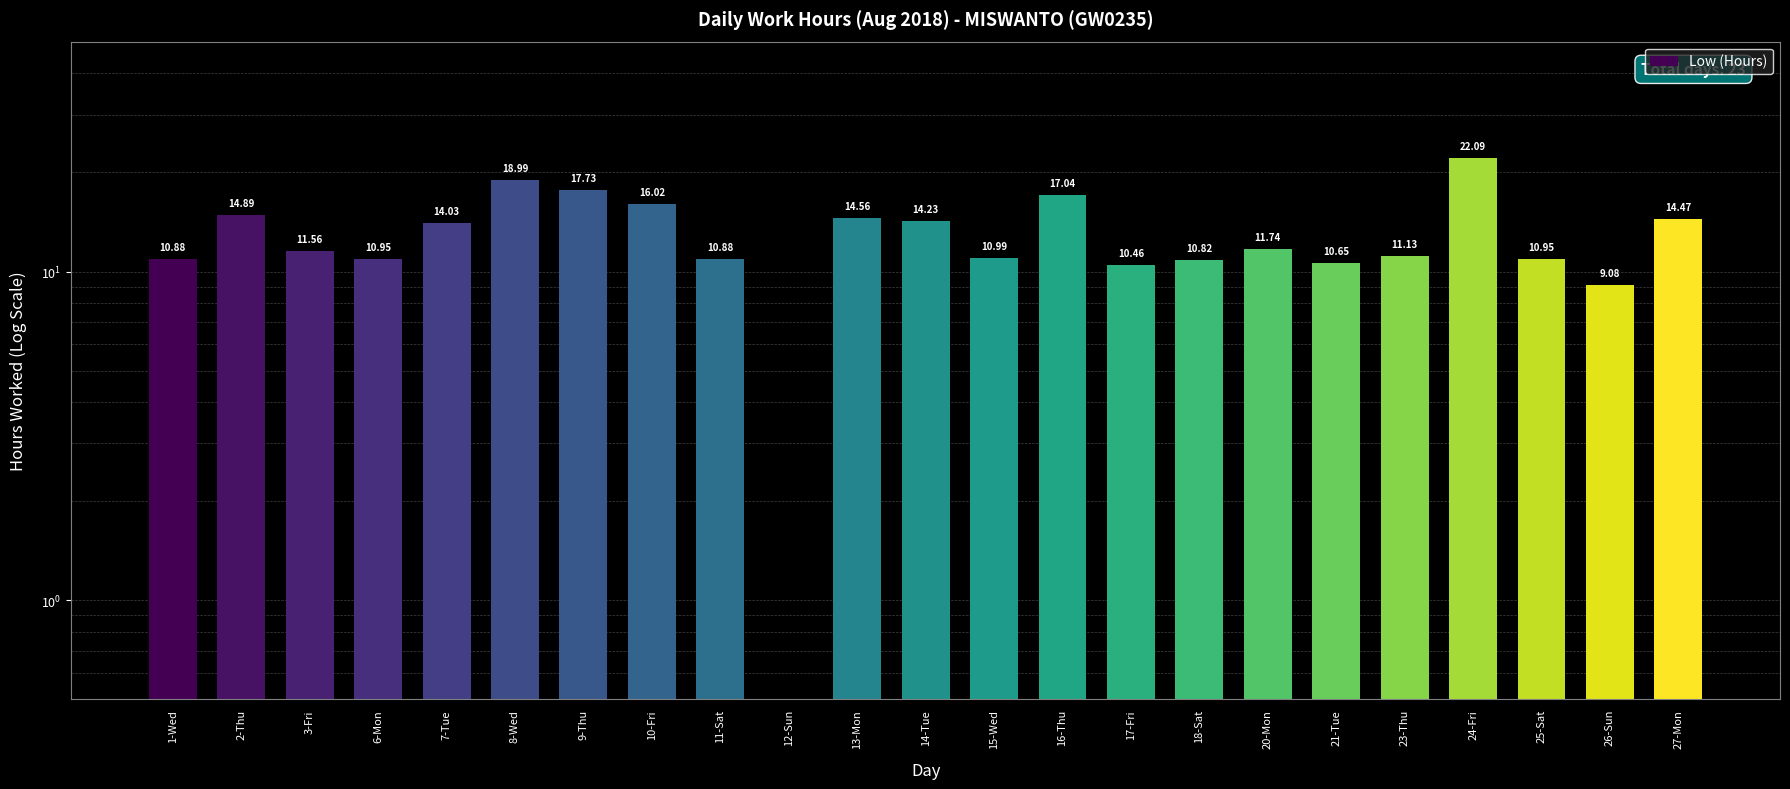

What is the label of the 18th bar from the left?

21-Tue